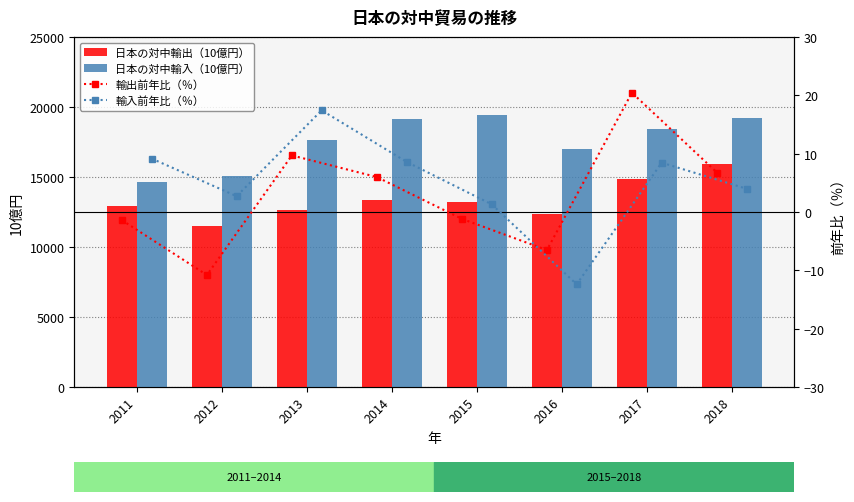

What is the difference between the second highest and second lowest values in the 輸入前年比（％） series?

7.8